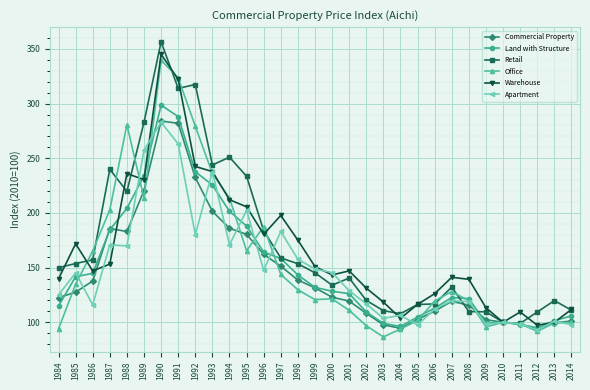

What is the highest value of the Apartment series?

283.0